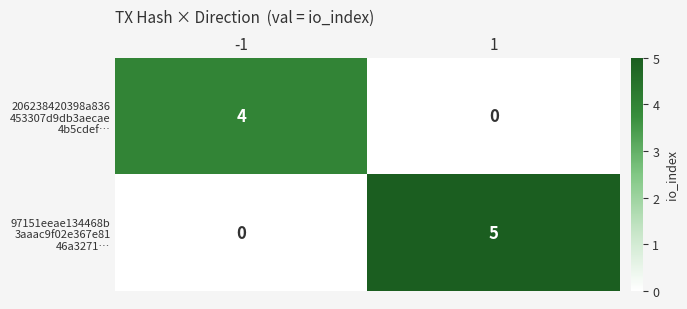

What is the total value across all series at 1?

5